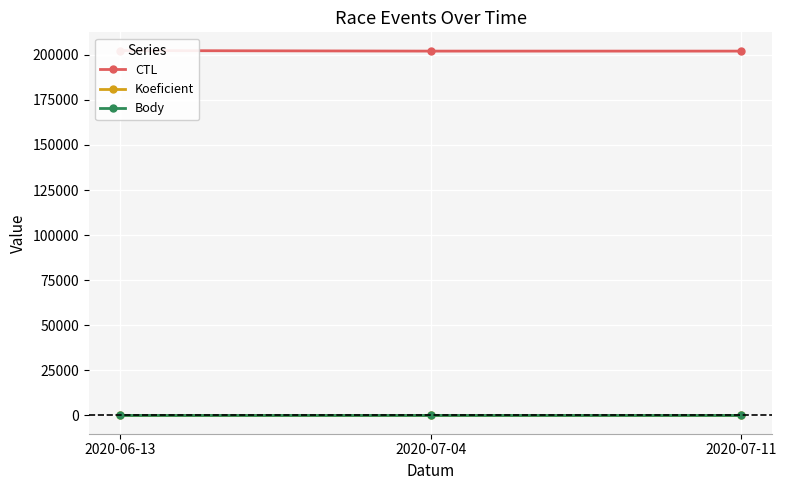

Reading left to right, list all the values displayed in this chart.

CTL: 202302	202007	202008
Koeficient: 3	7	7
Body: 3	7	7